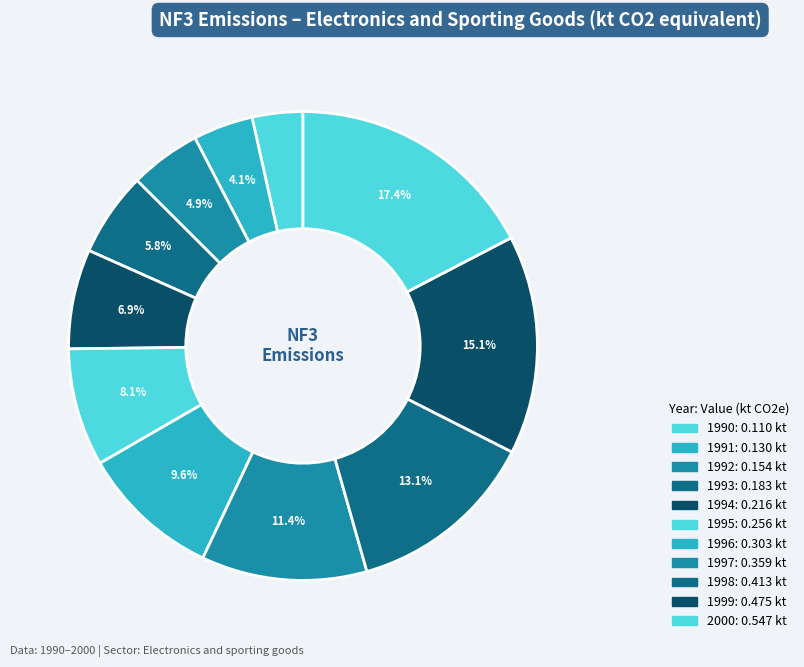

To the nearest percent, what is the difference between the largest and smallest slice percentages?

14%